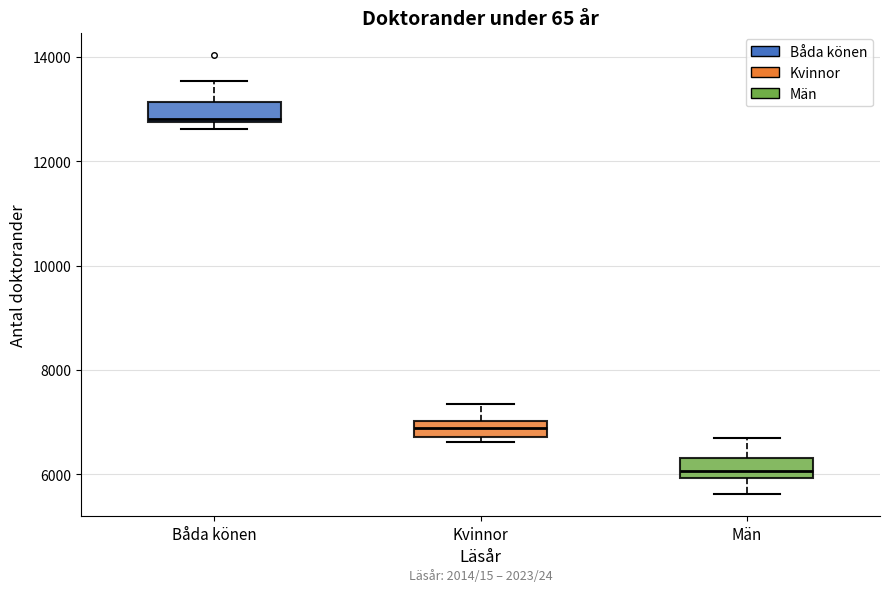

Reading left to right, transcribe this box plot: for each box, give where its median line is, the range the box spans, and where its two whiskers end, as read against the y-axis. The values are not printed on the chart, so give them approximately, as read against the axis.

Båda könen: median 12800, box 12800 to 13200, whiskers 12600 to 13600
Kvinnor: median 6800 (inside the box), box 6800 to 7000, whiskers 6600 to 7400
Män: median 6000 (inside the box), box 6000 to 6400, whiskers 5600 to 6600